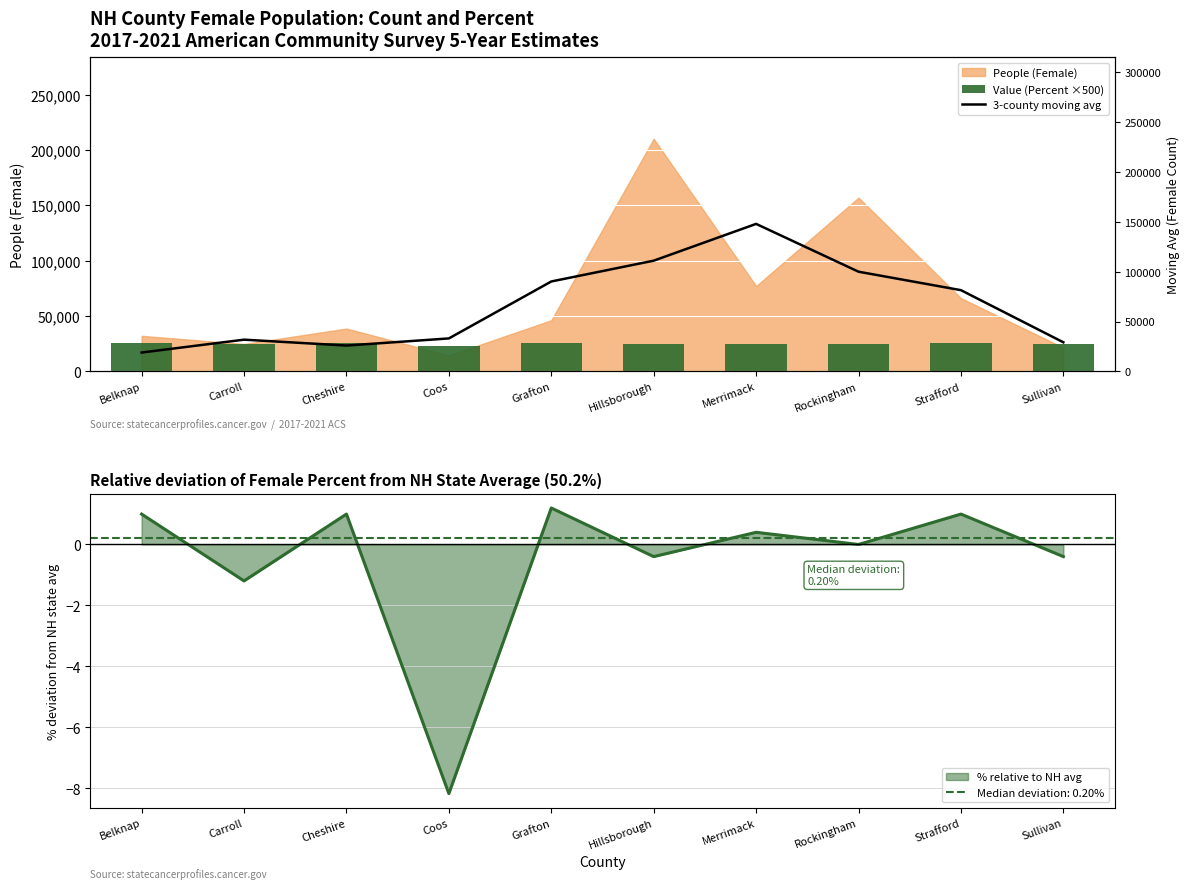

How many groups of bars are there?

10